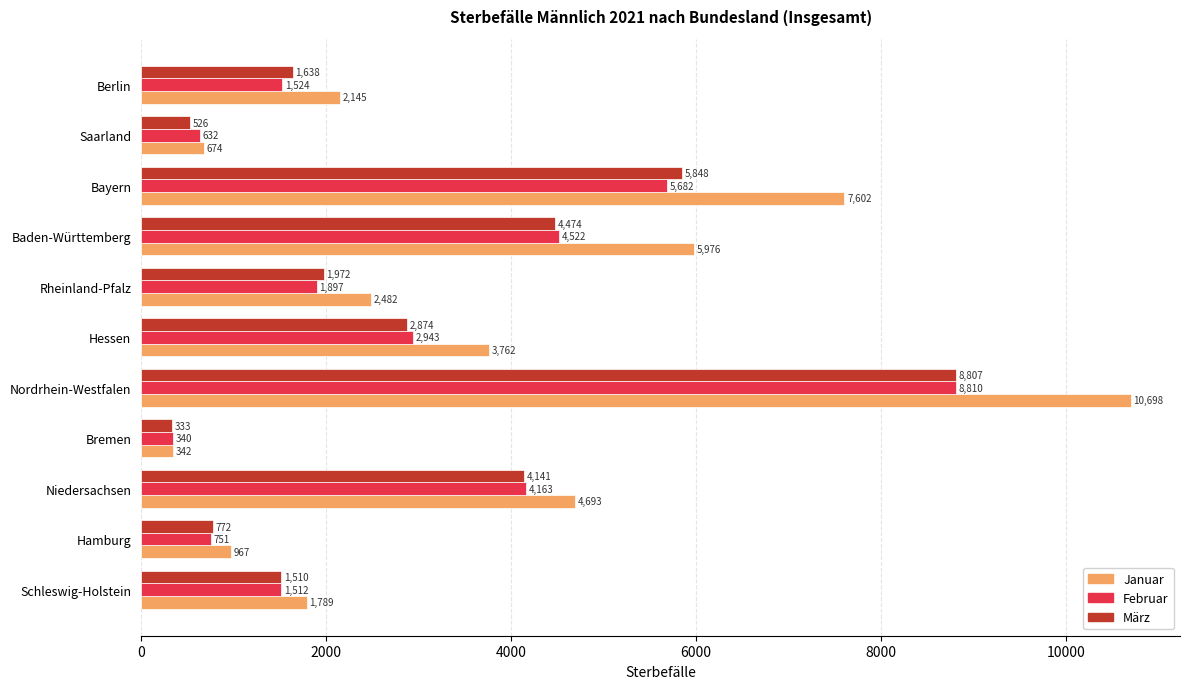

Rank the series by their maximum value, from highest to lowest.

Januar, Februar, März